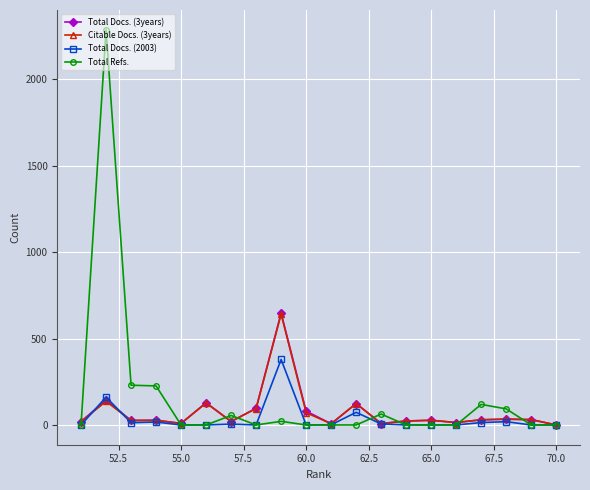

What is the maximum value shown in the chart?

2287